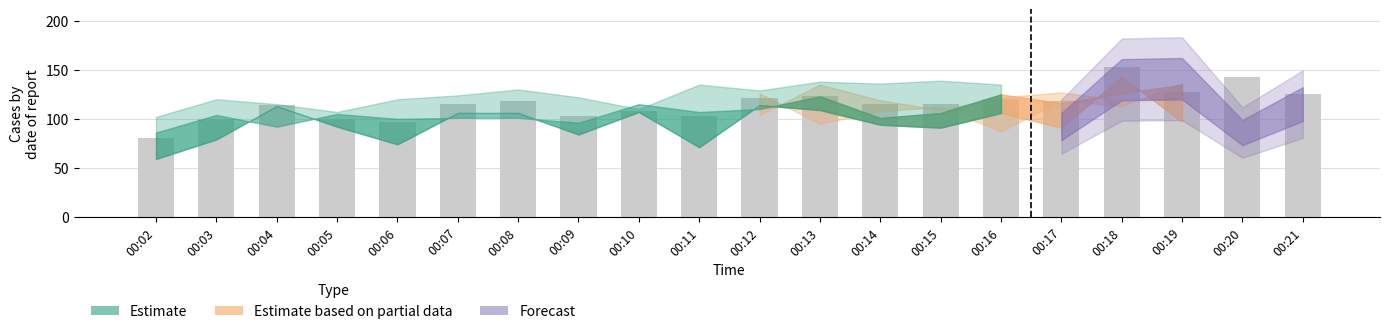

What is the difference between the second highest and second lowest values?

45.5